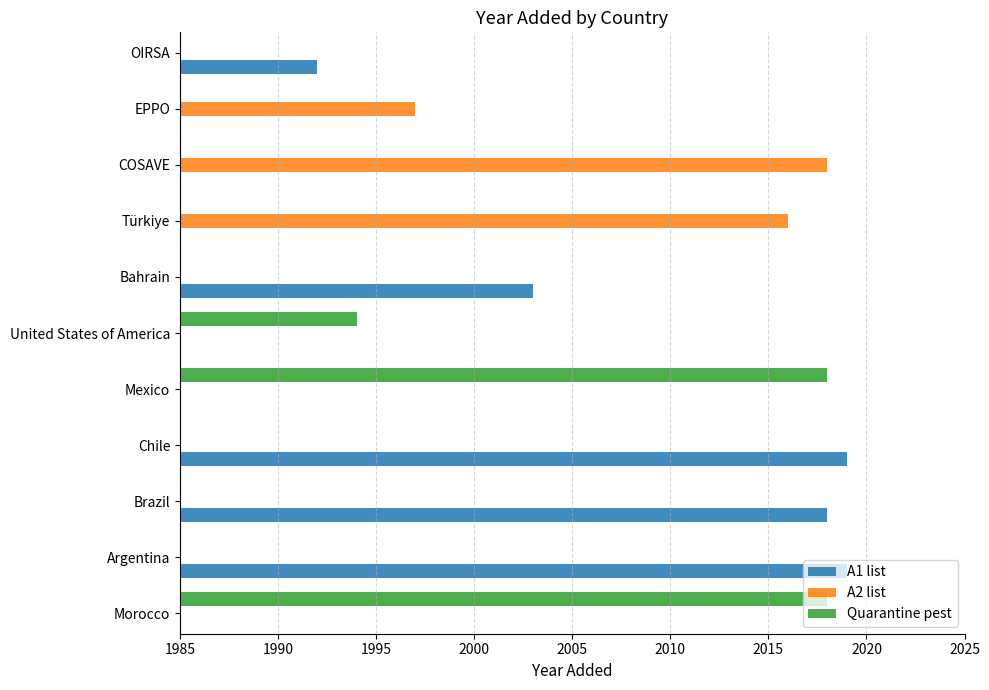

Count the number of categories in the chart.

11